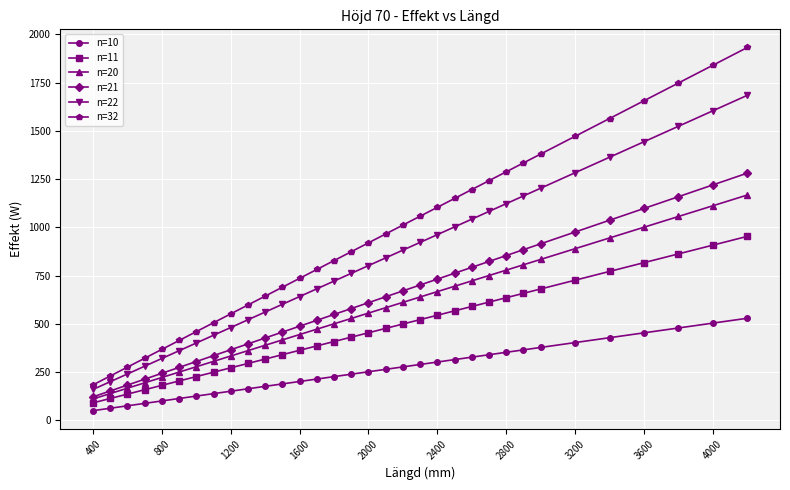

At how many categories does at least one series exceed 402?

28